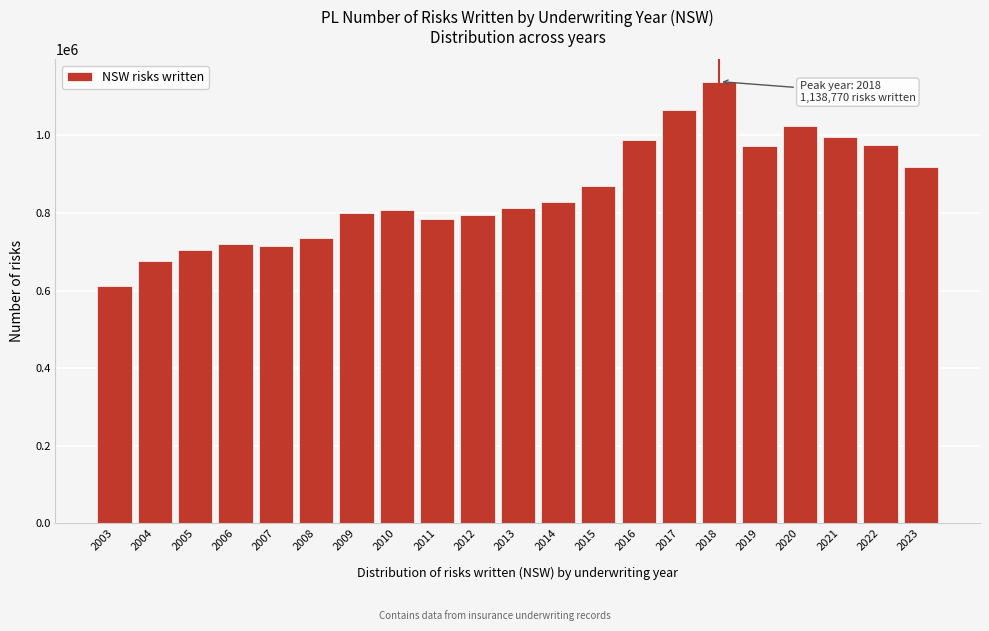

What is the change in value from 2005 to 2010?

+101073